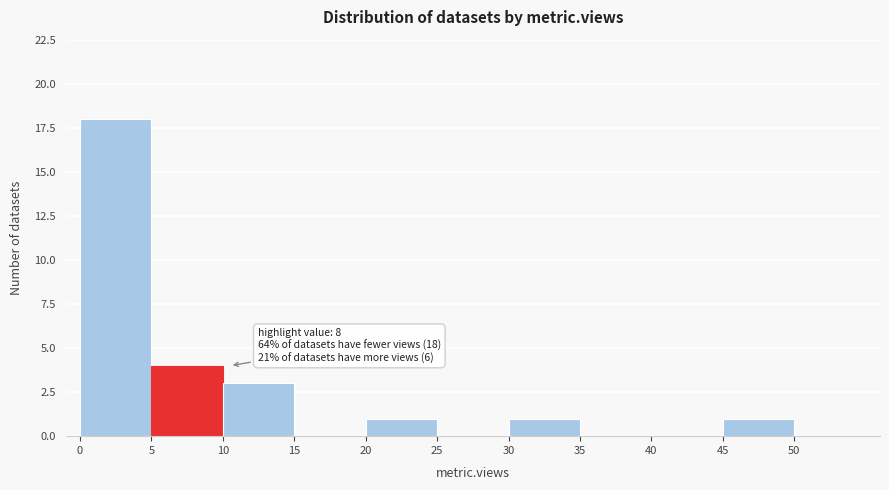

Which range on the x-axis has the tallest bar?

0 to 5